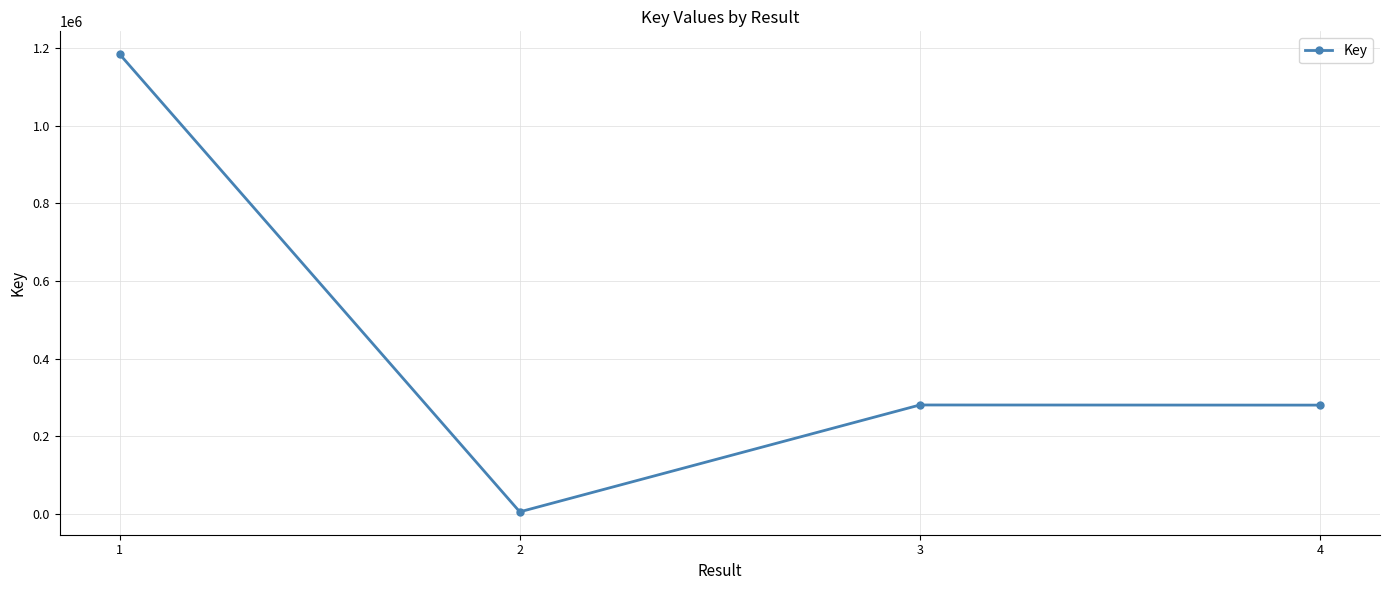

Count the number of categories in the chart.

4